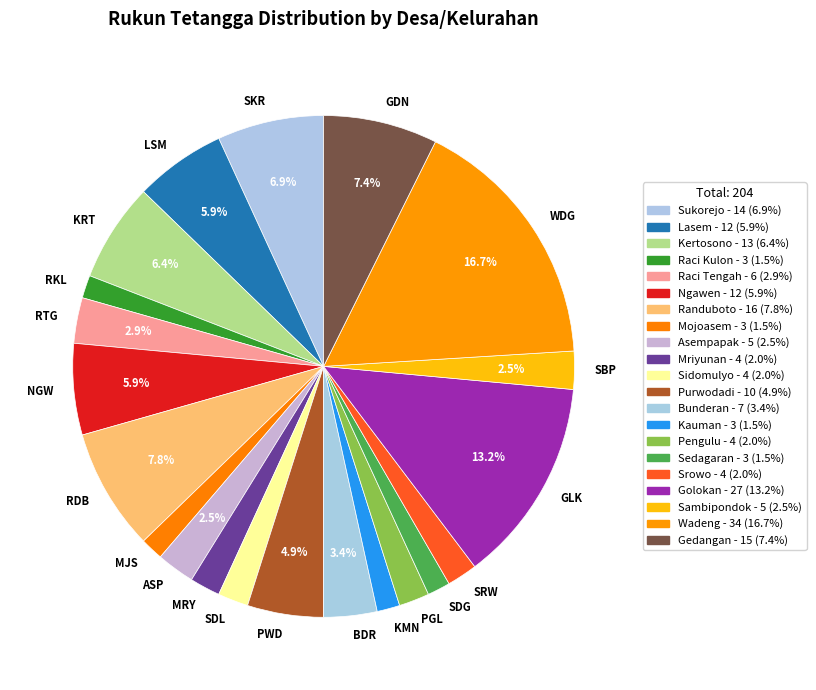

What percentage do PWD and ASP together represent?

7.4%